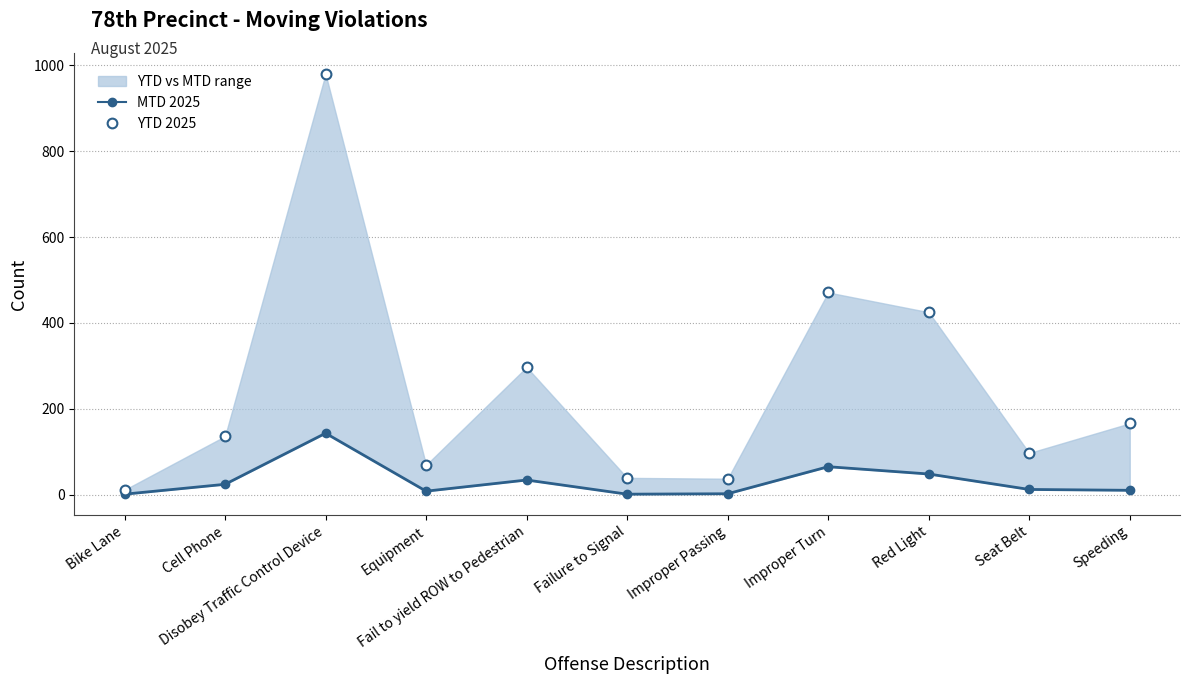

Is the value of MTD 2025 at Fail to yield ROW to Pedestrian greater than the value of YTD 2025 at Disobey Traffic Control Device?

No